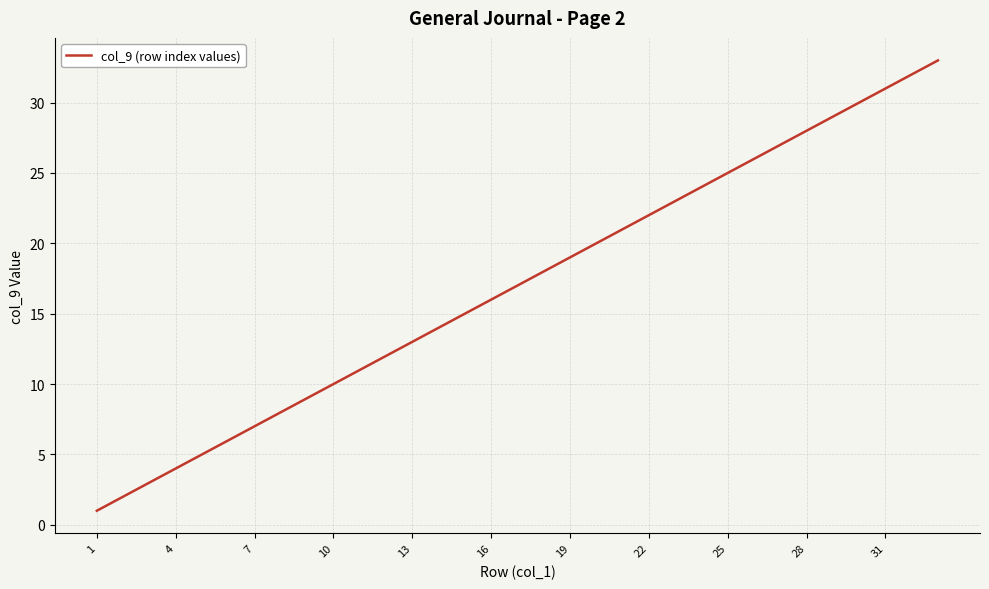

Is this an area chart (filled region under the line)?

No